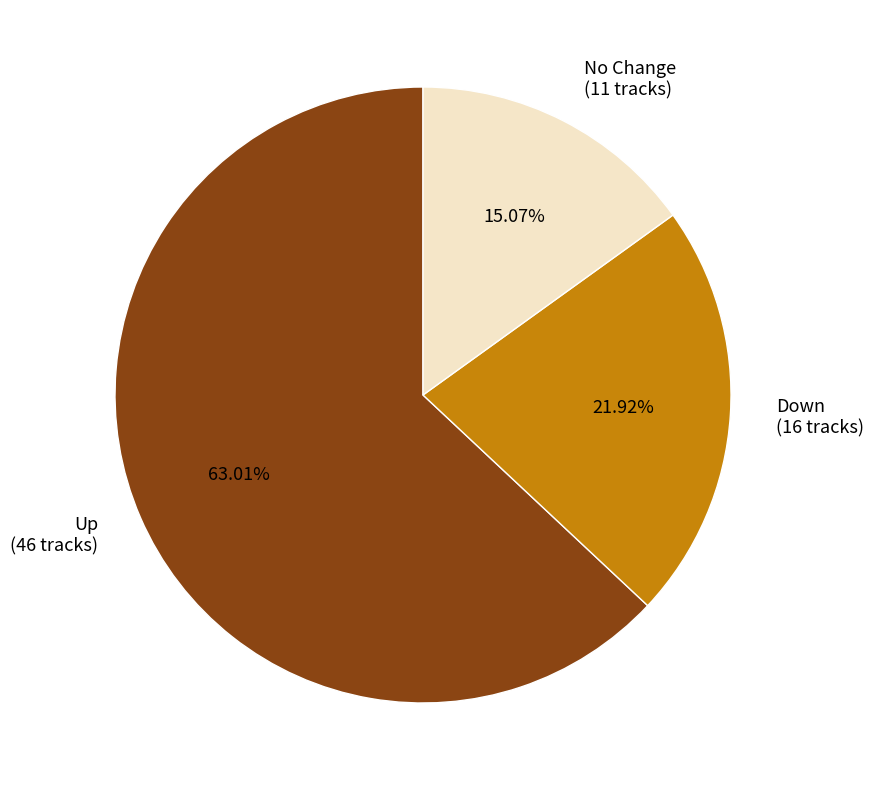

What is the ratio of the value at Down (16 tracks) to the value at Up (46 tracks)?

0.3